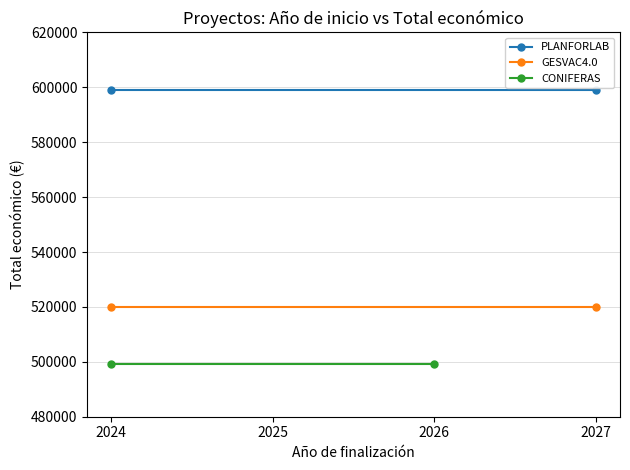

Which series has the largest range (max minus min)?

PLANFORLAB